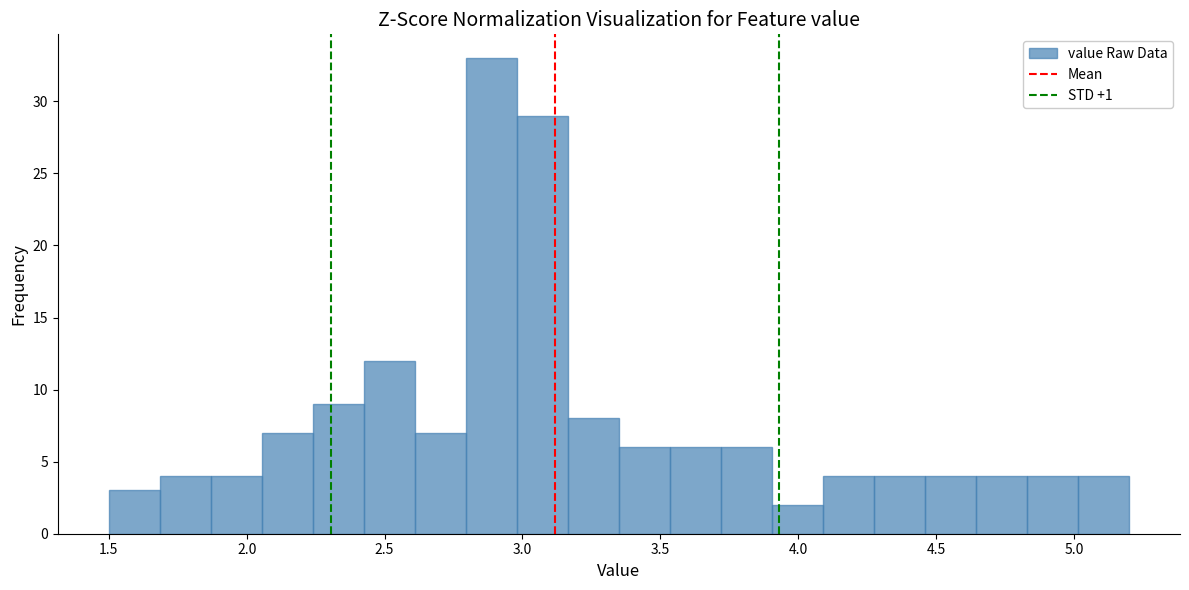

Read against the x-axis, roughly where is the centre of the tallest bar?

2.90